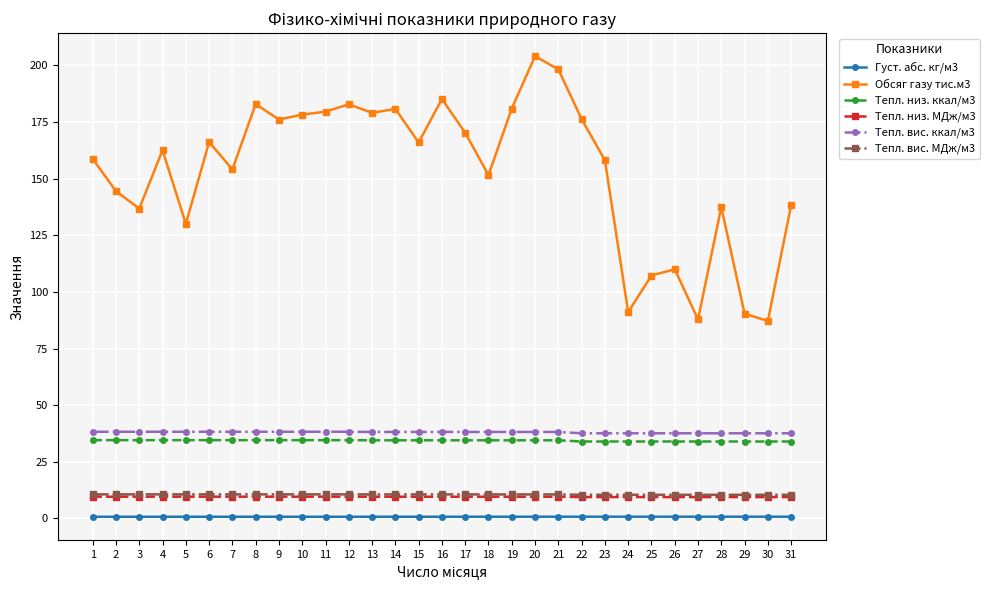

Which series has the largest total across all categories?

Обсяг газу тис.м3